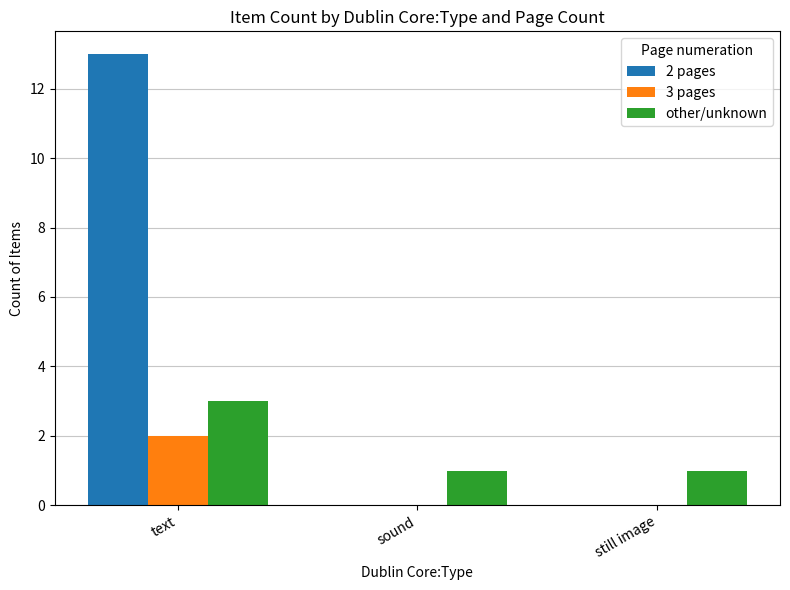

How many groups of bars are there?

3